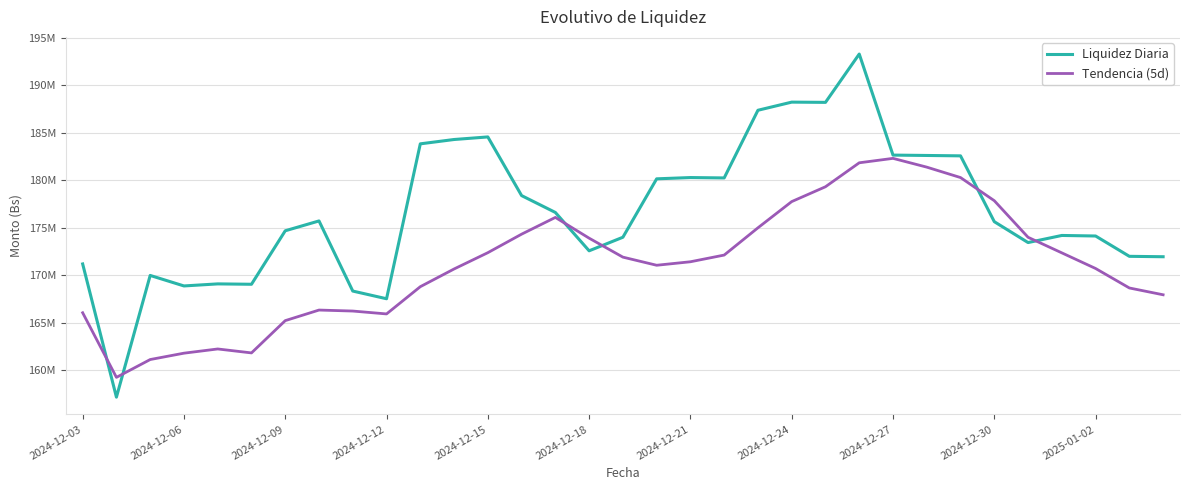

List the series in order of their overall mean, highest first.

Liquidez Diaria, Tendencia (5d)